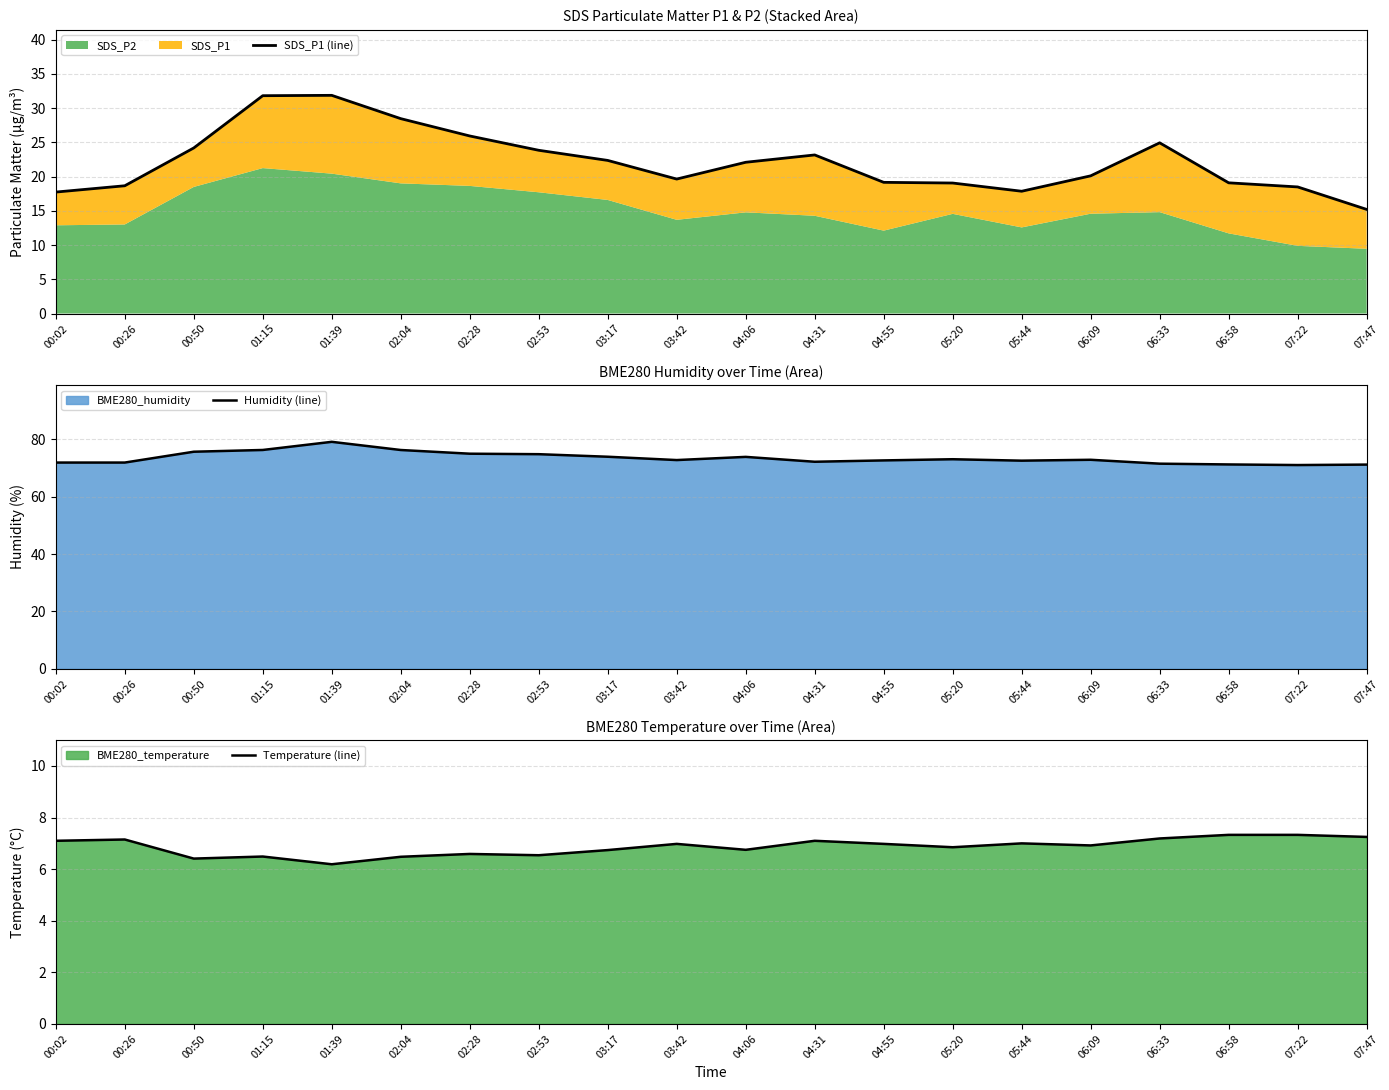

At how many categories does at least one series exceed 10?

20